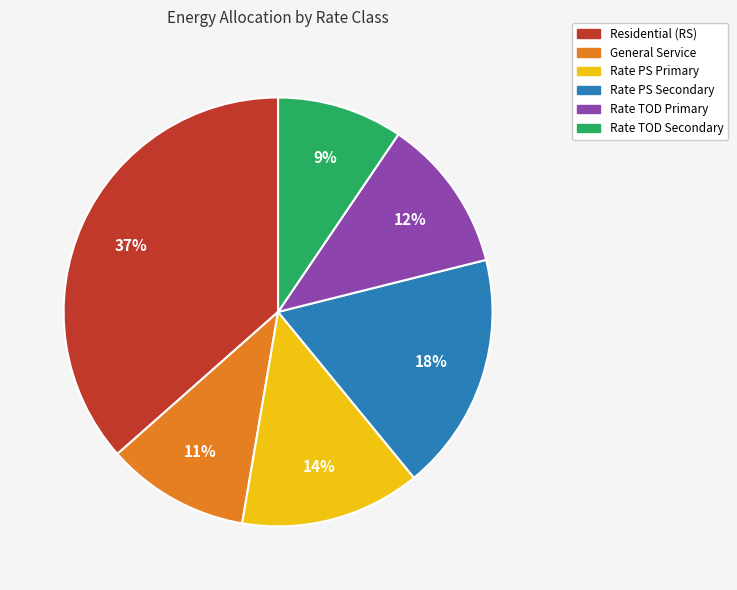

To the nearest percent, what is the average slice percentage?

17%